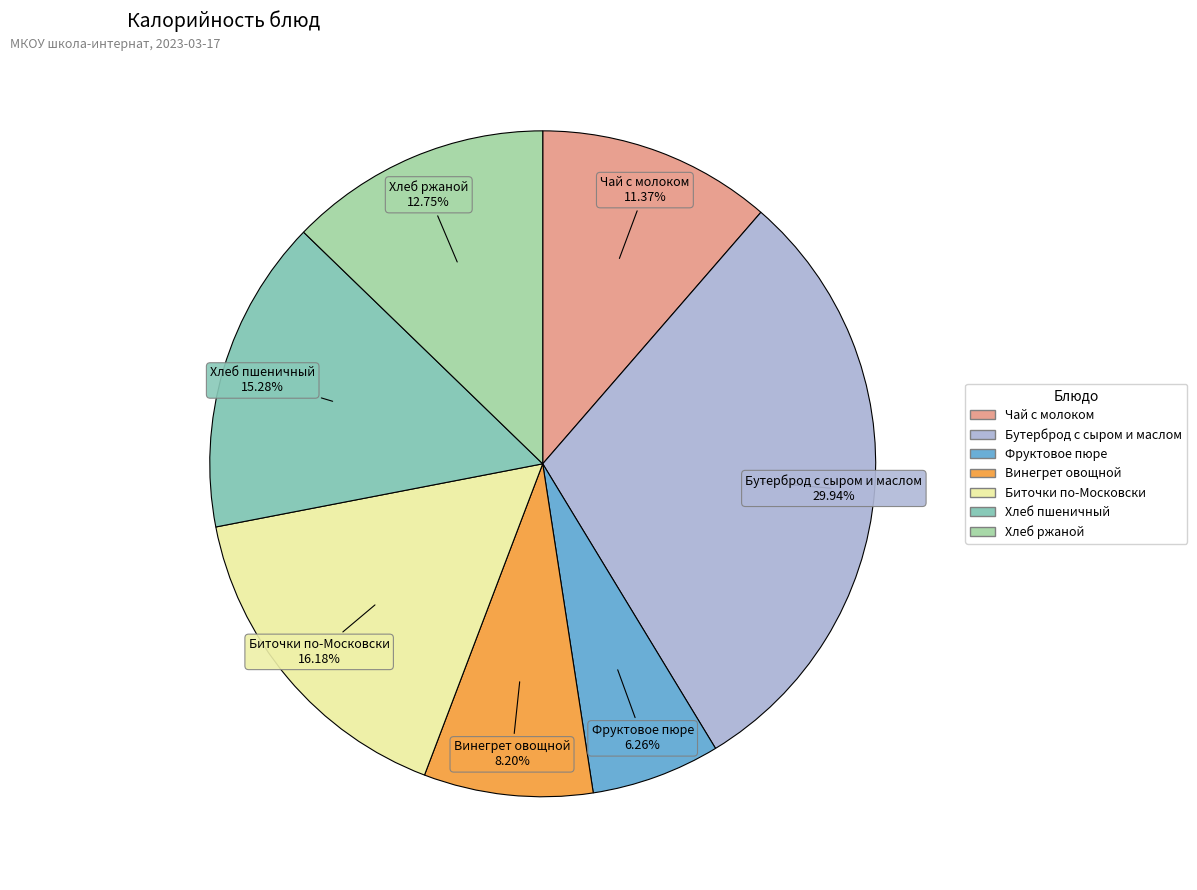

Between Биточки по-Московски and Чай с молоком, which is larger?

Биточки по-Московски